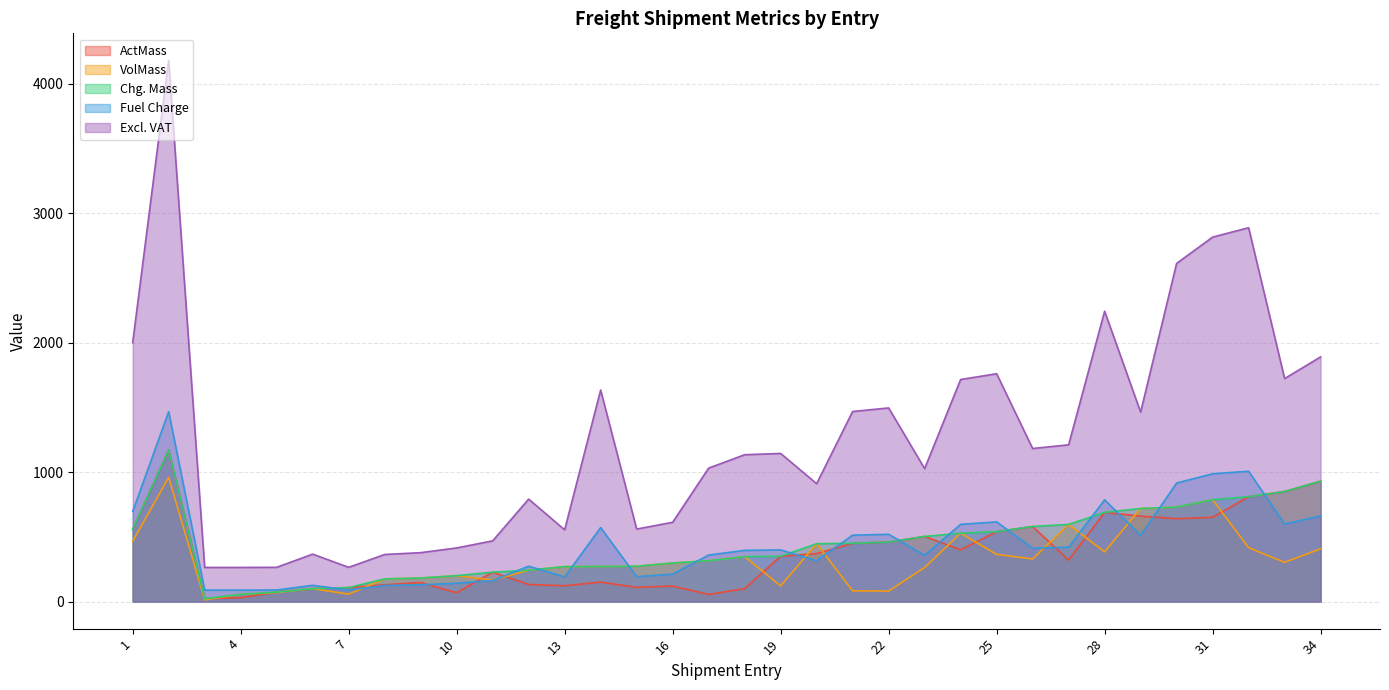

True or false: Chg. Mass and VolMass intersect in this chart.

False